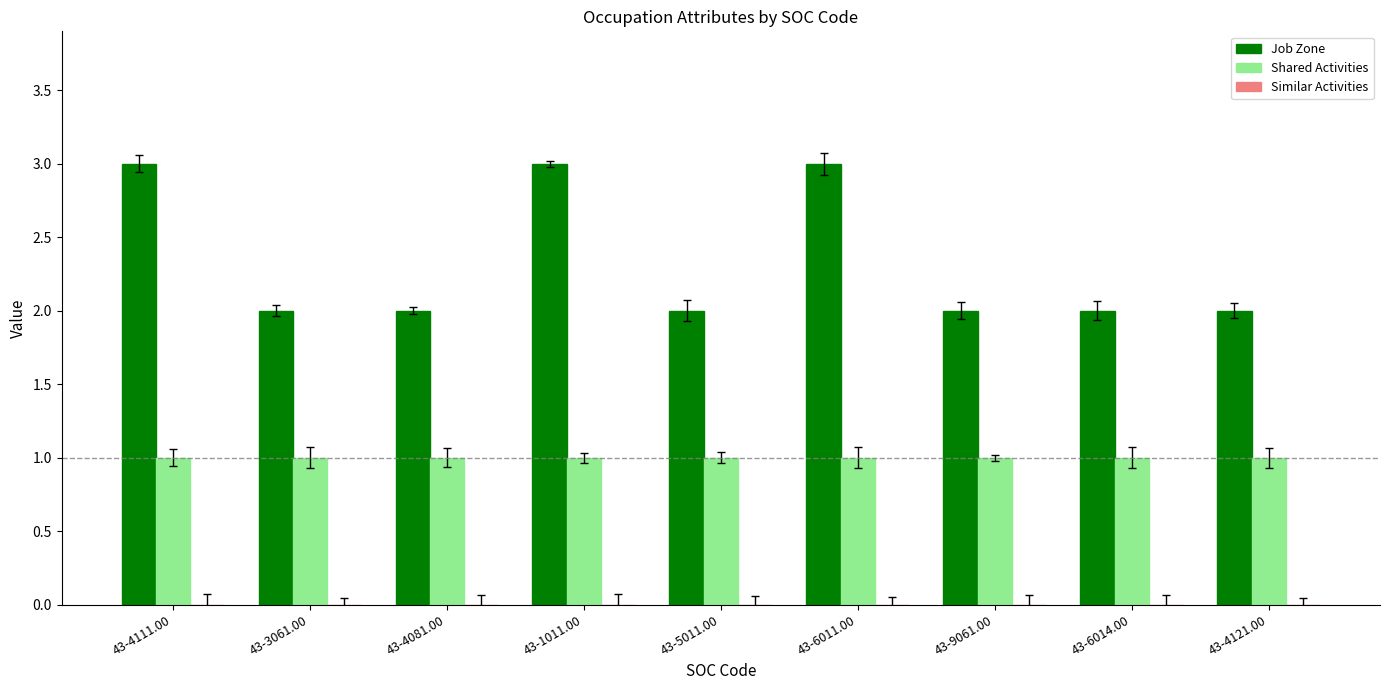

True or false: Job Zone has a value of 3 at 43-4111.00.

True